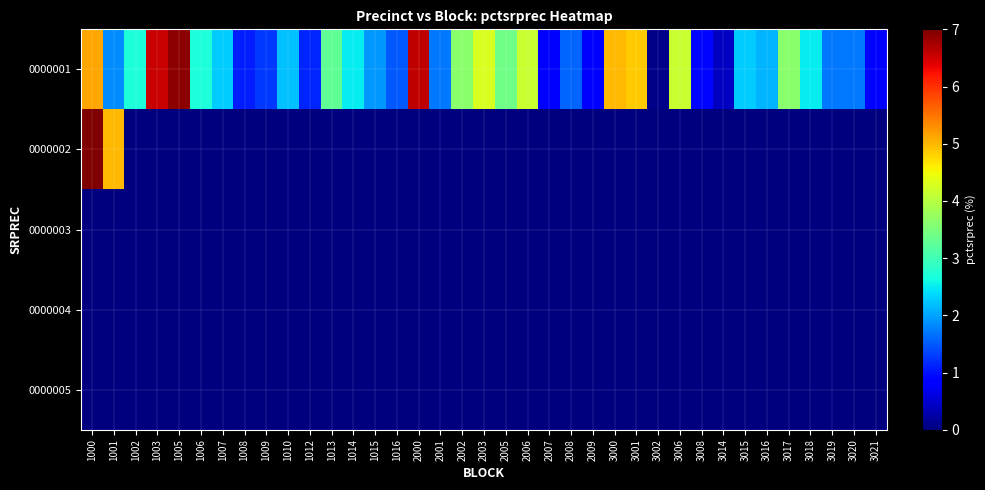

Which series changed the most between 1007 and 2002?

0000001